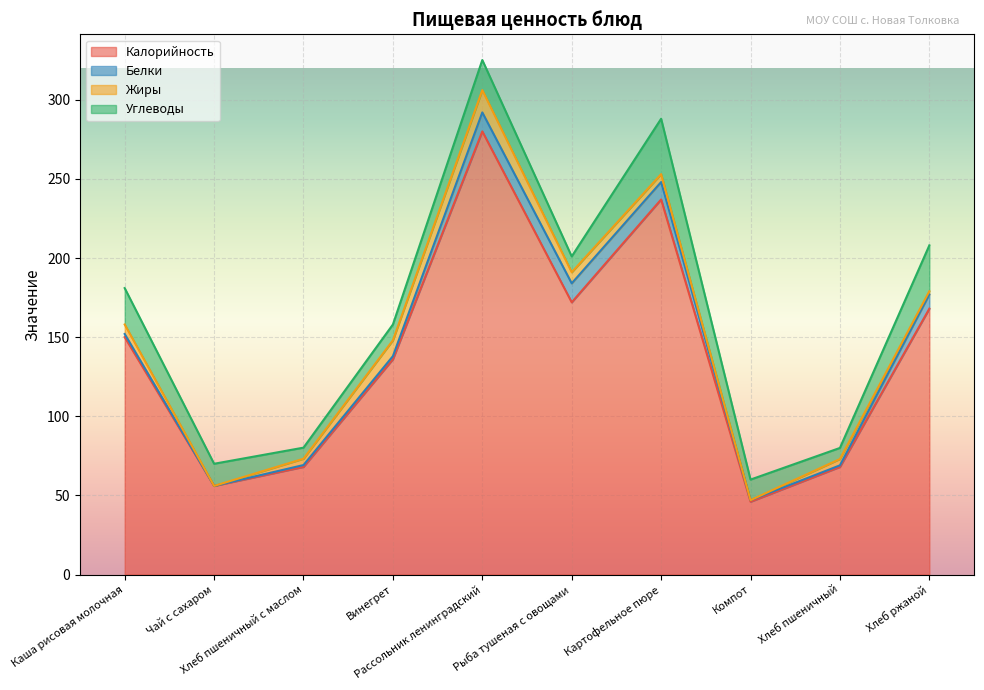

List the series in order of their peak value, lowest first.

Белки, Жиры, Углеводы, Калорийность